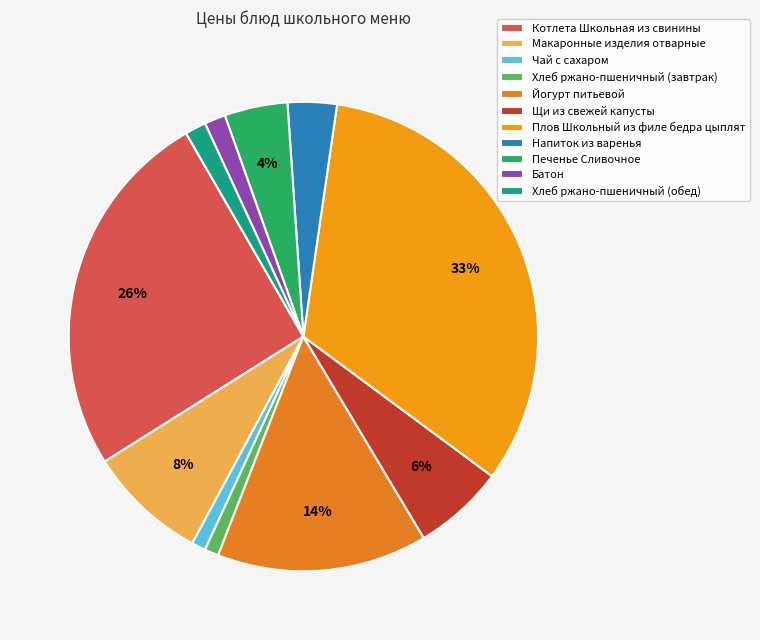

Is there any slice that represents more than half of the pie?

No